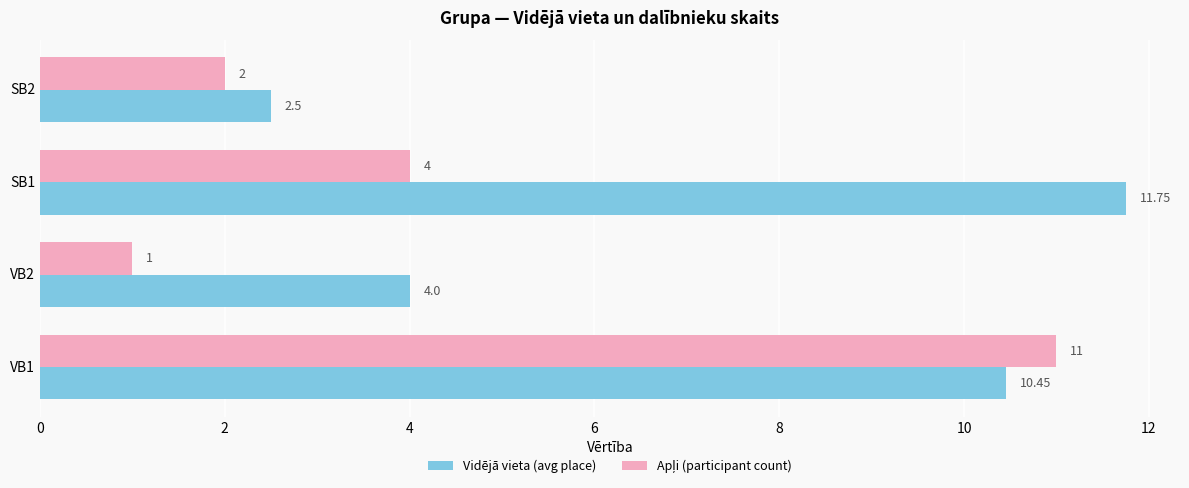

Between SB1 and SB2, which series saw the biggest shift?

Vidējā vieta (avg place)